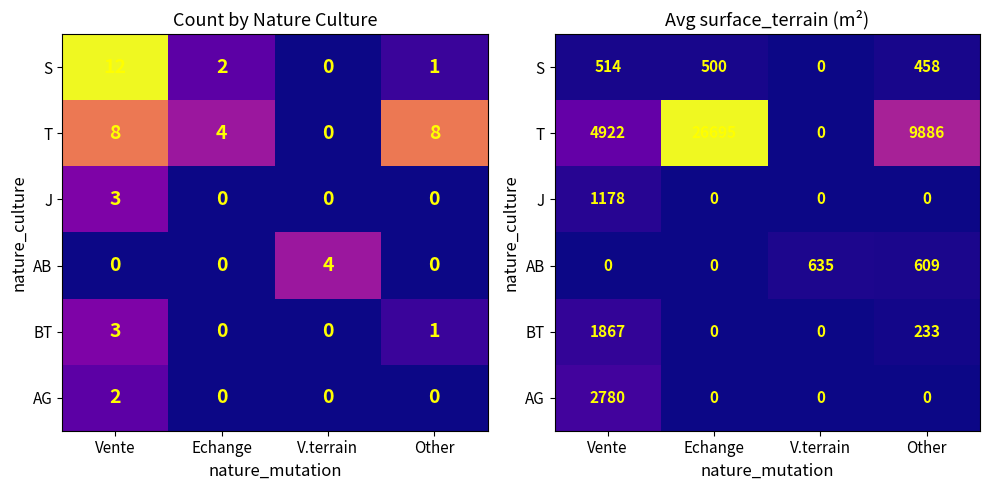

Where does the T series first go above 9886?

Echange